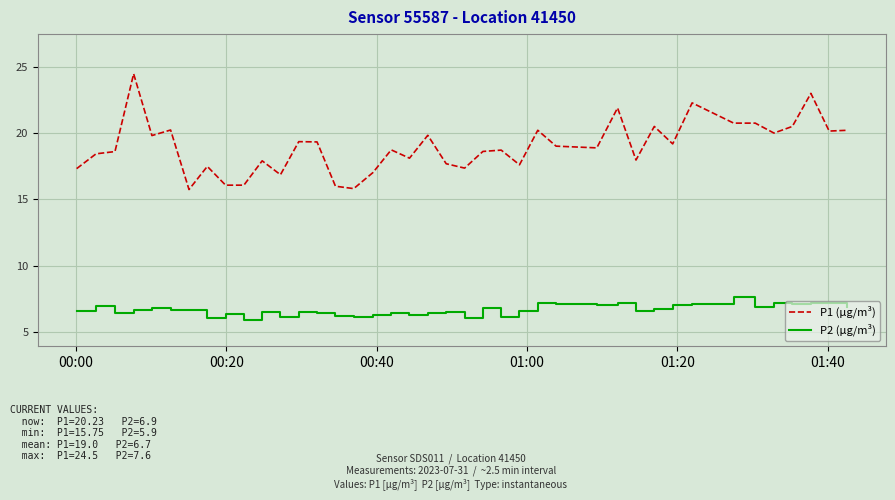

List the series in order of their peak value, lowest first.

P2 (µg/m³), P1 (µg/m³)